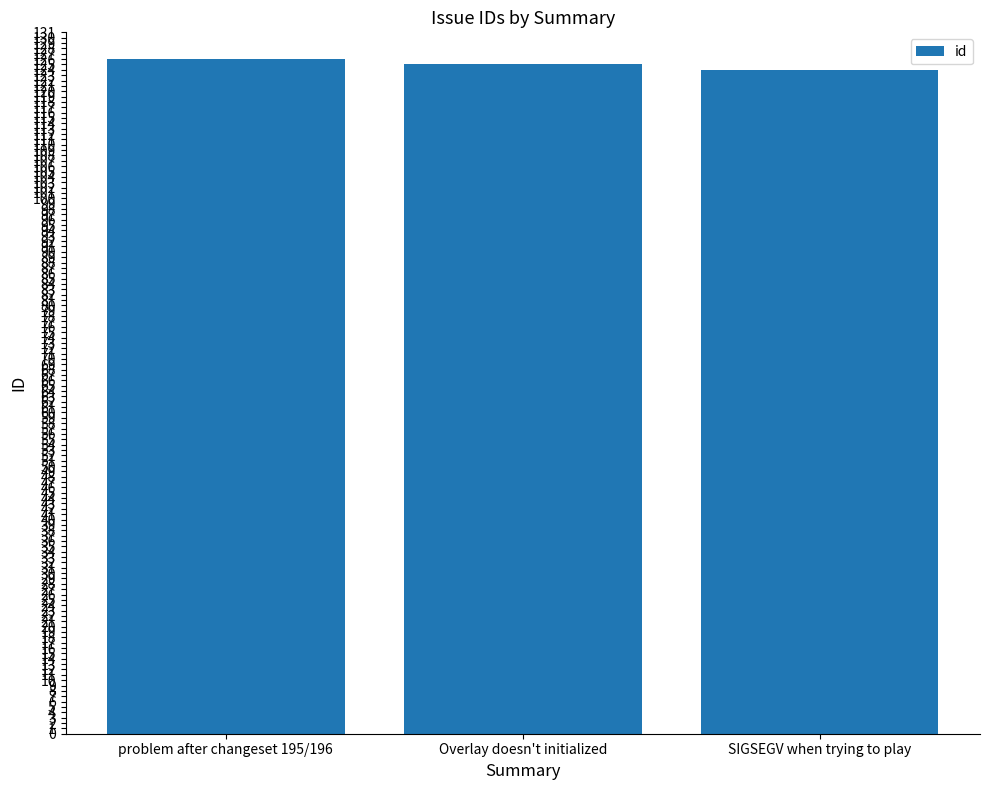

What position from the right is problem after changeset 195/196?

3